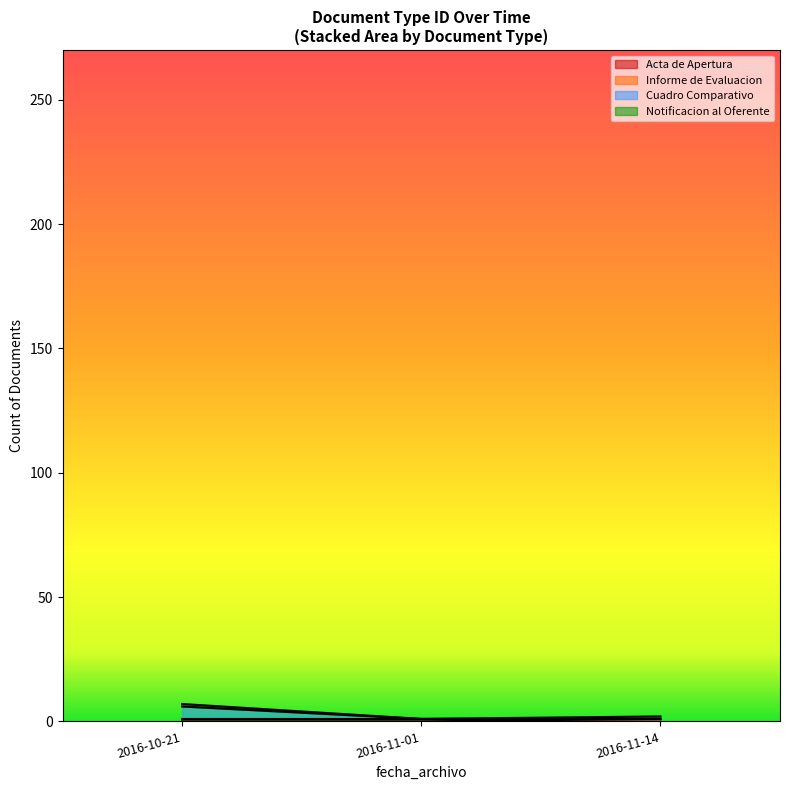

Does the chart display data point markers on the line(s)?

No